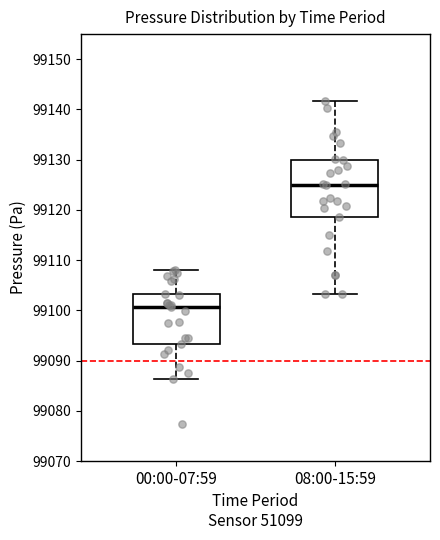

Reading left to right, transcribe this box plot: for each box, give where its median line is, the range the box spans, and where its two whiskers end, as read against the y-axis. The values are not printed on the chart, so give them approximately, as read against the axis.

00:00-07:59: median 99101, box 99093 to 99103, whiskers 99086 to 99108
08:00-15:59: median 99125, box 99119 to 99130, whiskers 99103 to 99142